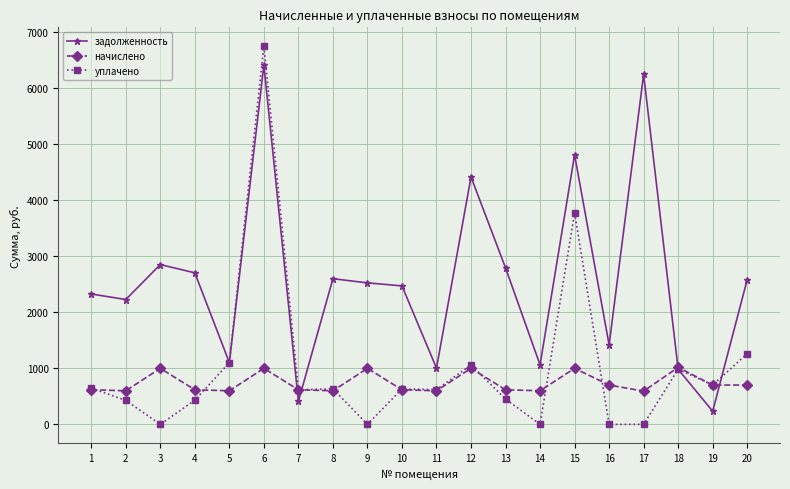

What is the difference between the second highest and minimum values in the задолженность series?

6012.5